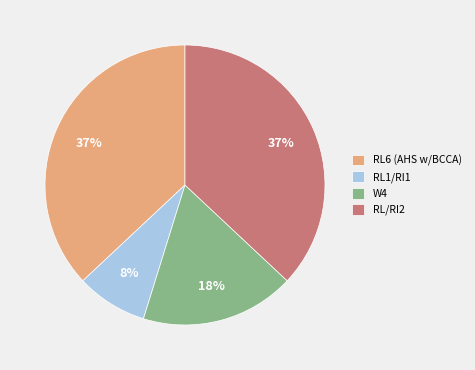

Is the sum of RL/RI2 and RL6 (AHS w/BCCA) greater than half?

Yes